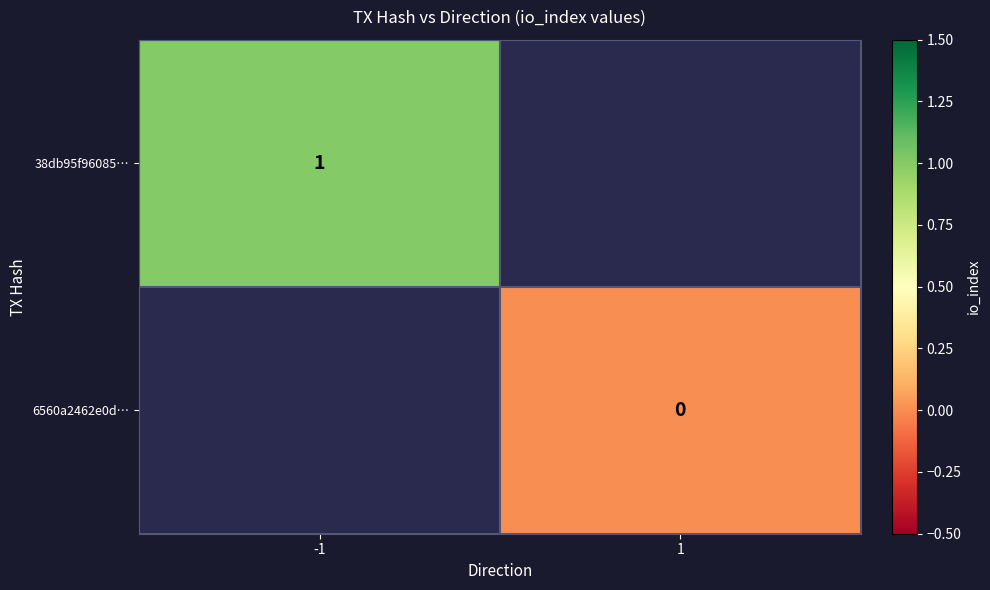

What is the greatest value displayed?

1.0